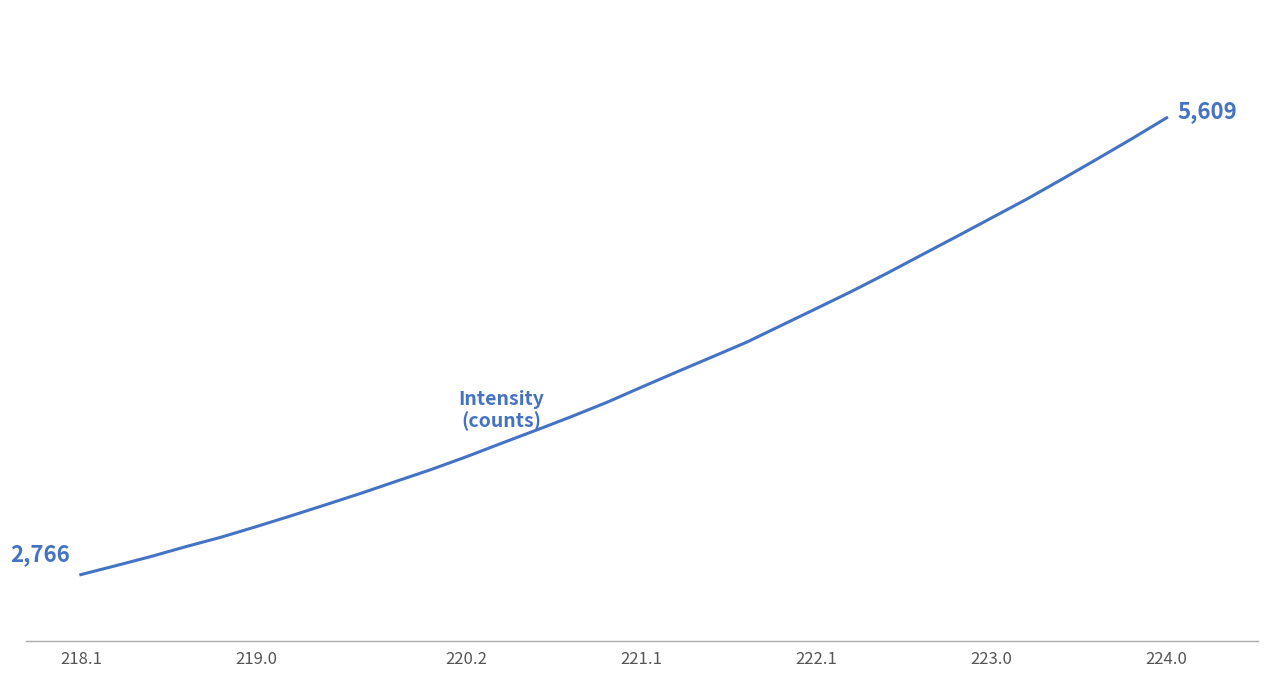

Is this an area chart (filled region under the line)?

No